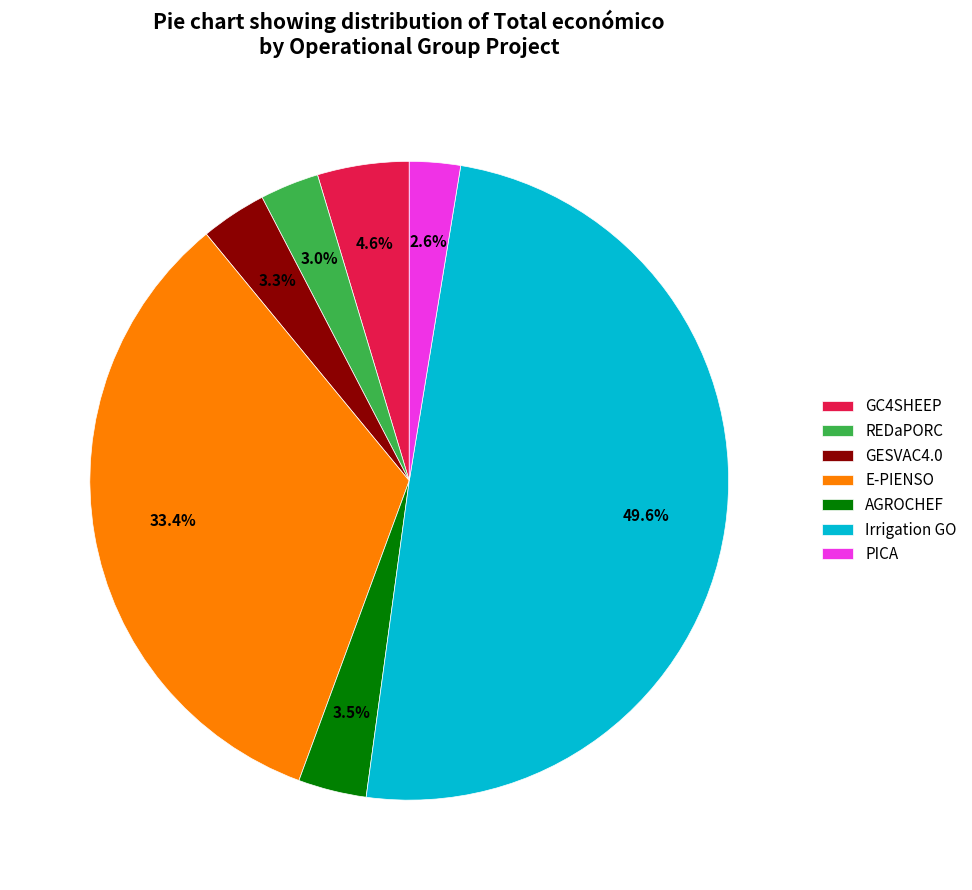

What percentage is the GESVAC4.0 slice, to the nearest percent?

3%